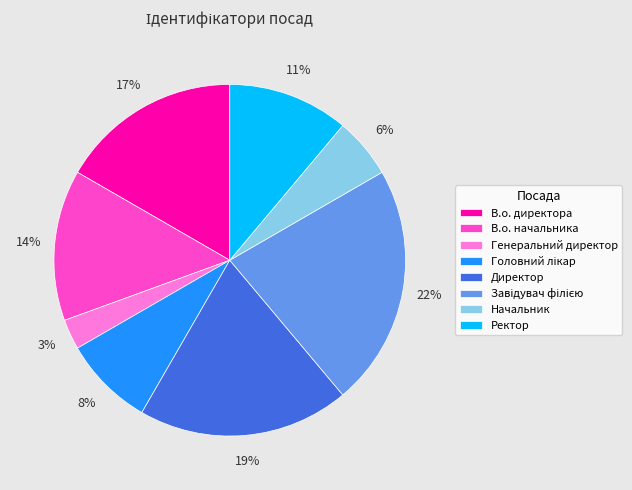

Which has a higher value, Начальник or В.о. начальника?

В.о. начальника